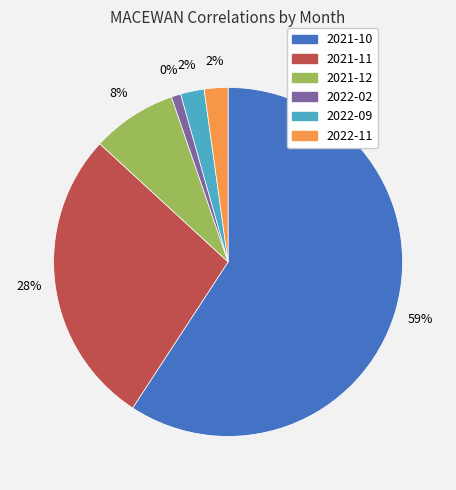

To the nearest percent, what portion does 2021-11 represent?

28%